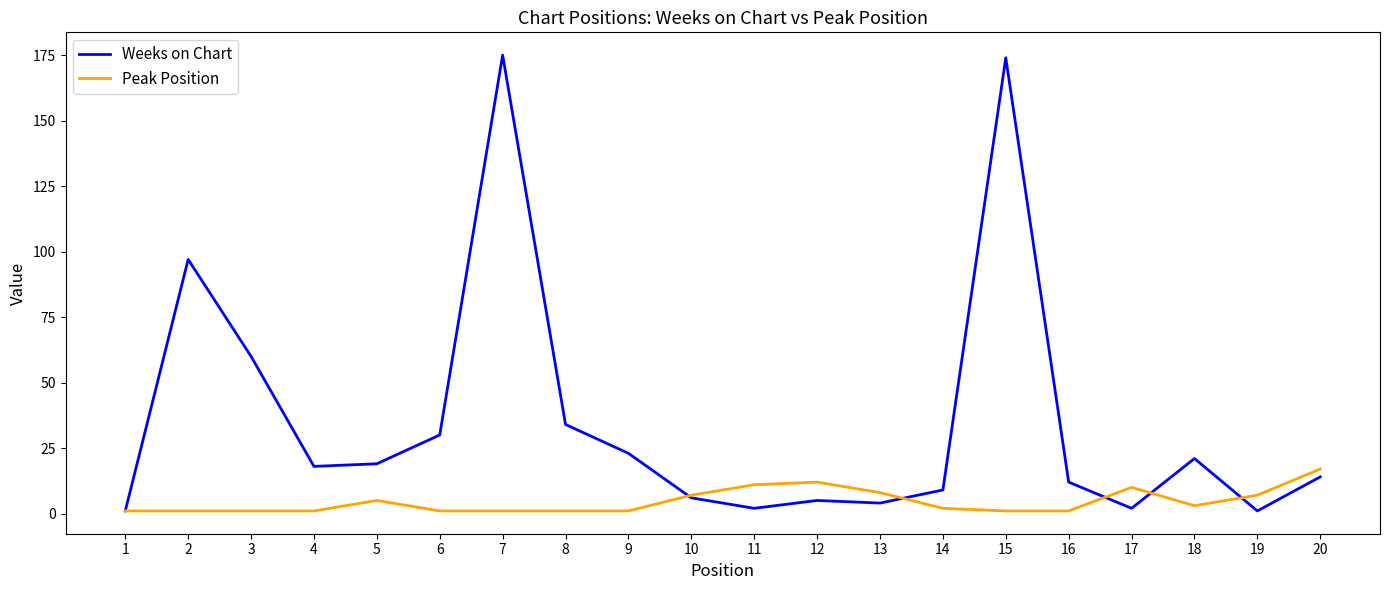

Is it true that Peak Position equals 4 at 12?

False